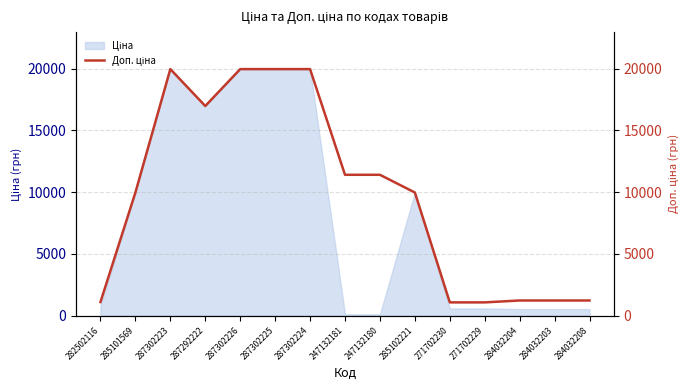

What is the label of the 3rd point from the right?

284032204